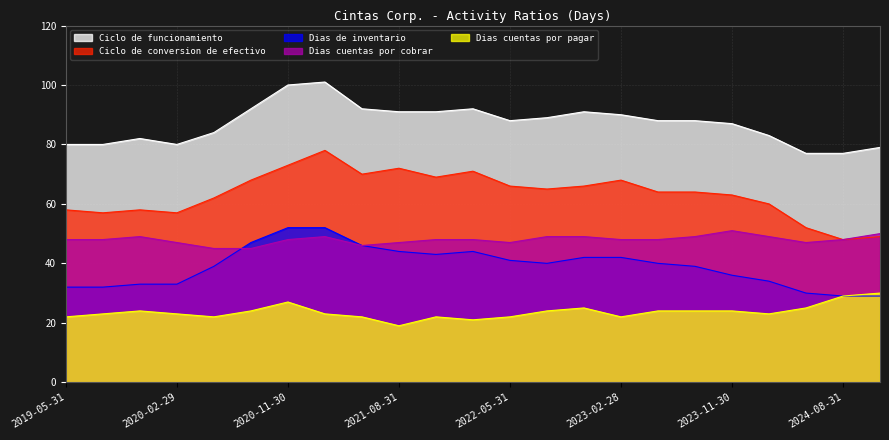

What are all the series names shown in the legend?

Ciclo de funcionamiento, Ciclo de conversion de efectivo, Dias de inventario, Dias cuentas por cobrar, Dias cuentas por pagar